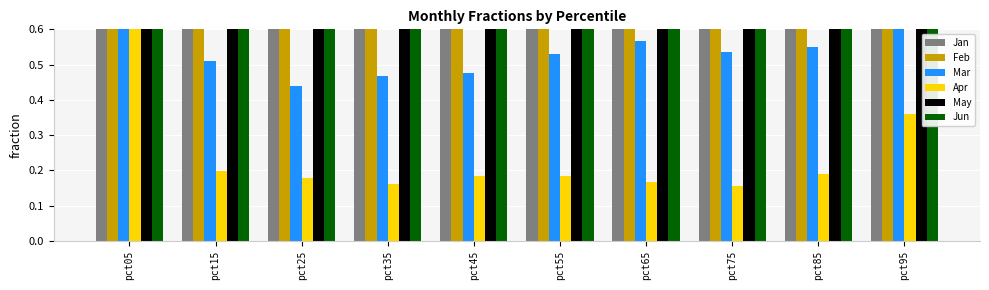

Reading left to right, what are all the values shown in this chart?

Jan: 3.4	1.2	0.9	1.0	1.0	1.0	1.0	1.2	1.2	1.0
Feb: 2.3	1.1	1.0	1.2	1.3	1.3	1.1	1.0	0.9	1.5
Mar: 1.6	0.5	0.4	0.5	0.5	0.5	0.6	0.5	0.6	1.4
Apr: 0.7	0.2	0.2	0.2	0.2	0.2	0.2	0.2	0.2	0.4
May: 2.2	1.0	1.0	1.0	0.9	0.8	0.7	0.8	0.9	1.2
Jun: 2.1	1.1	1.3	1.2	1.2	1.1	1.0	0.9	0.9	0.9